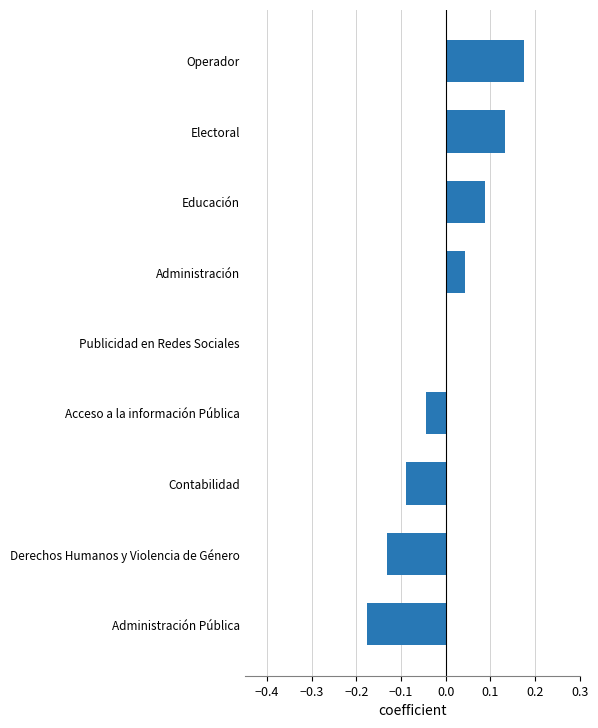

How many categories are shown in the chart?

9